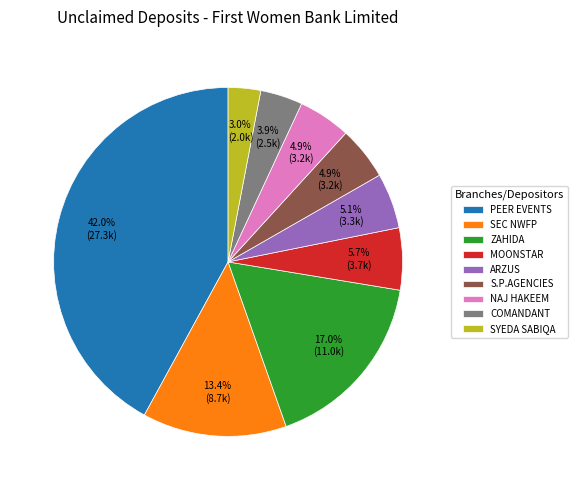

Does any single category account for the majority?

No